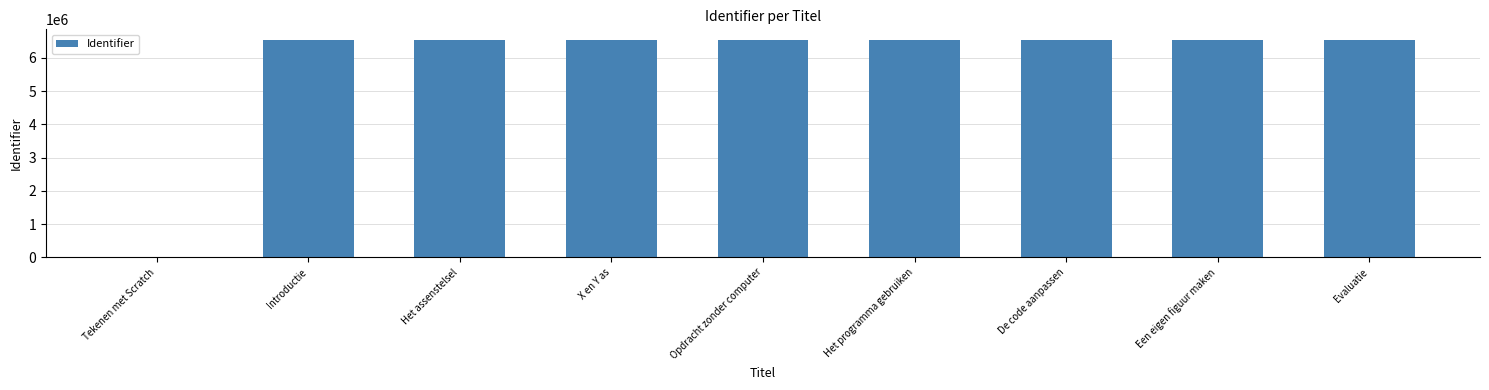

What is the sum of all values?

52244270